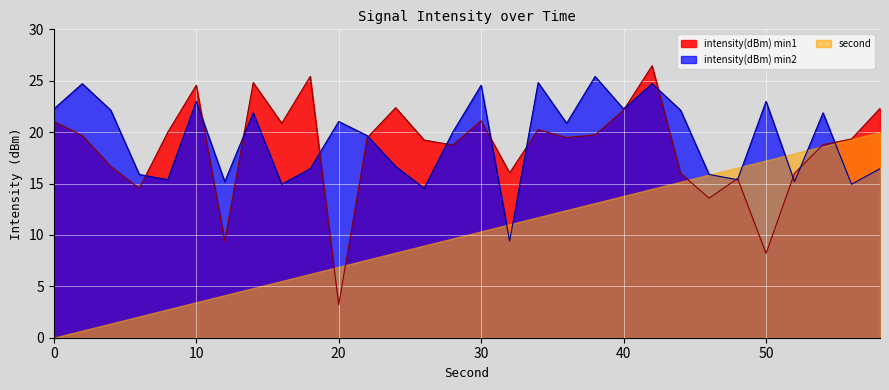

What is the average value of the intensity(dBm) min2 series?

19.3